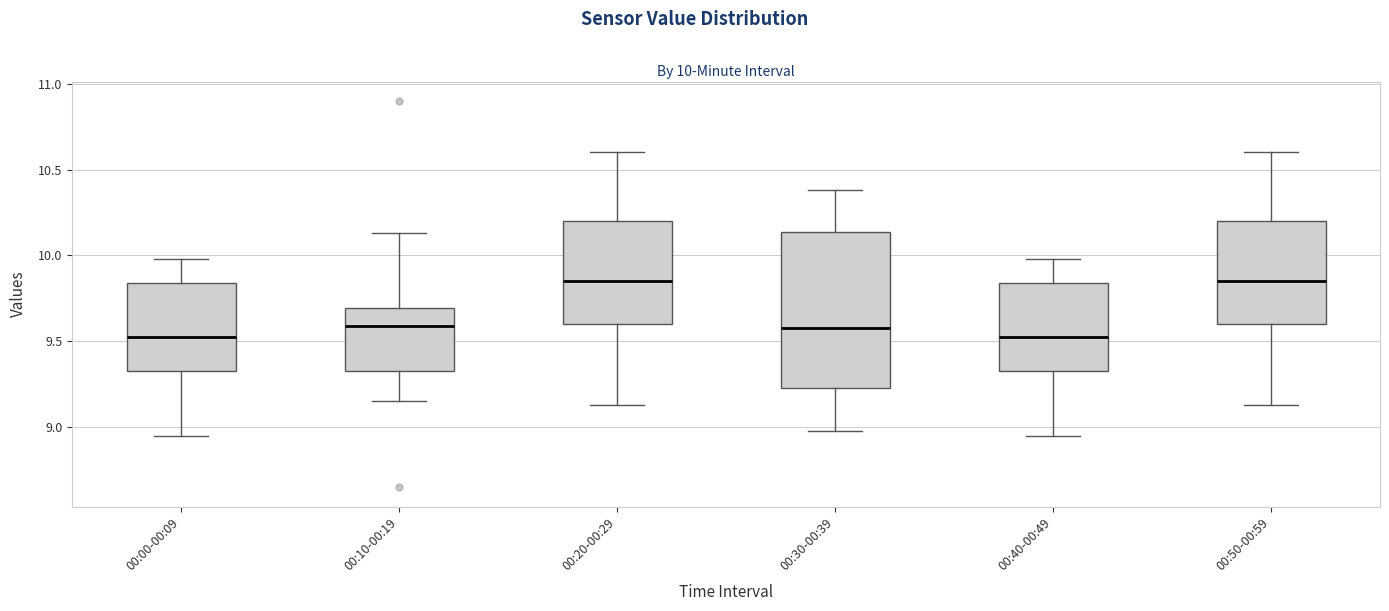

Which box is the tallest, from its lower edge to its upper edge?

00:30-00:39